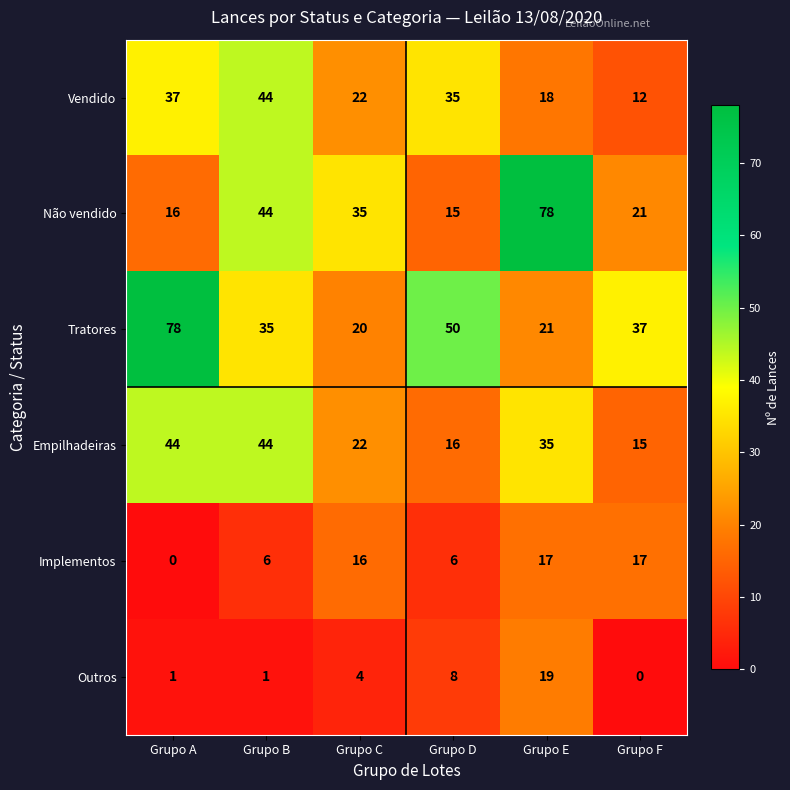

True or false: Não vendido has a value of 21 at Grupo D.

False